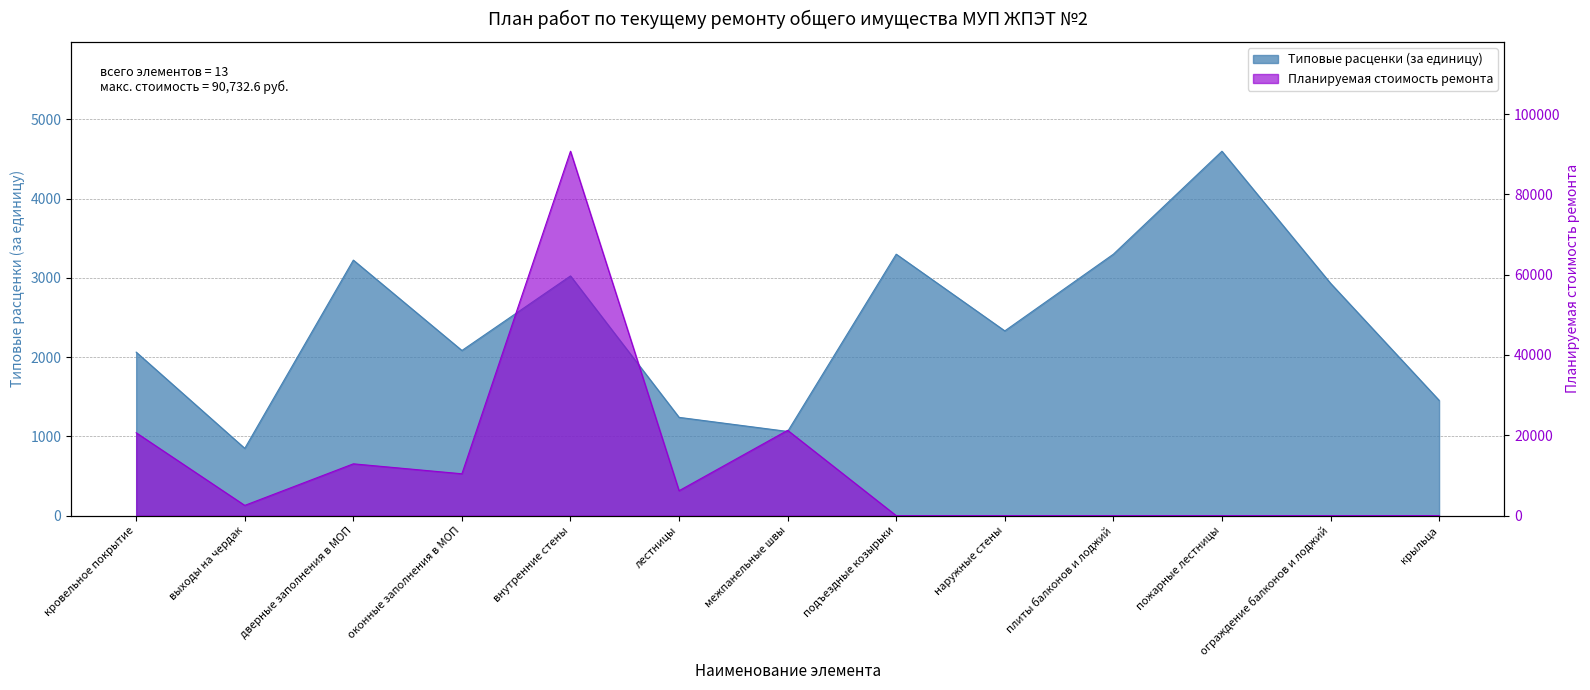

The value of Планируемая стоимость ремонта at дверные заполнения в МОП is 17225.1. True or false?

False